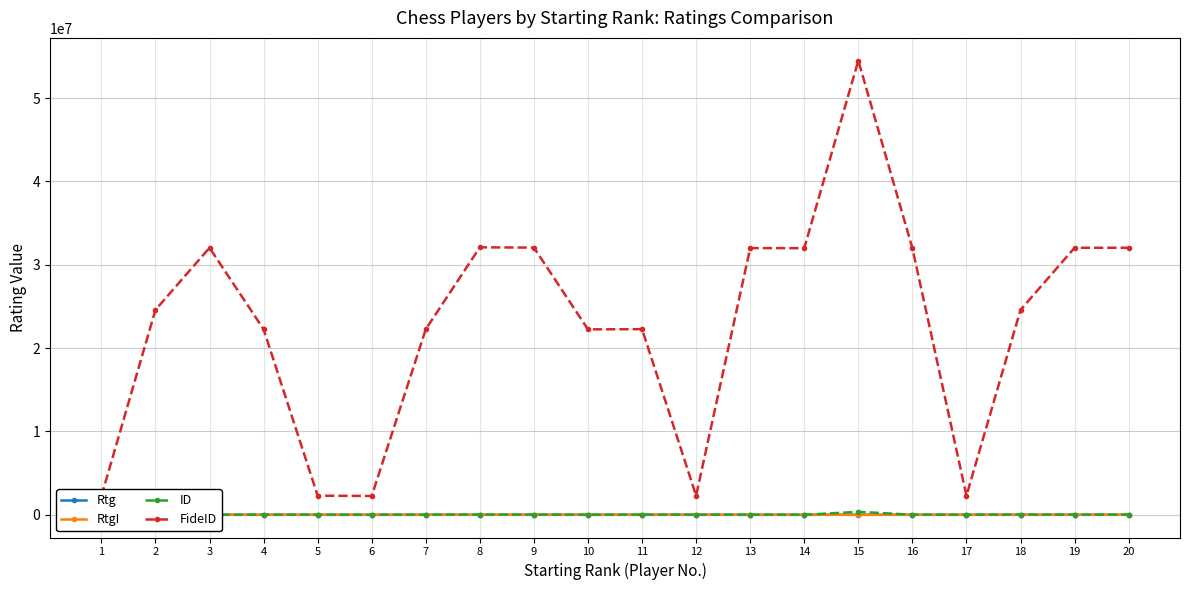

True or false: ID has a value of 25500 at 9.

True